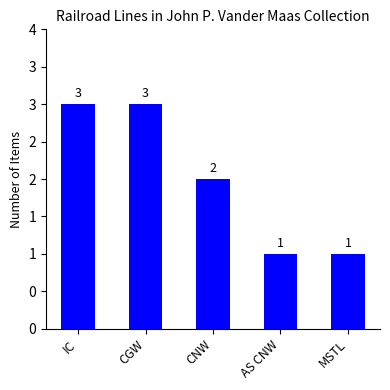

Are the bars horizontal?

No